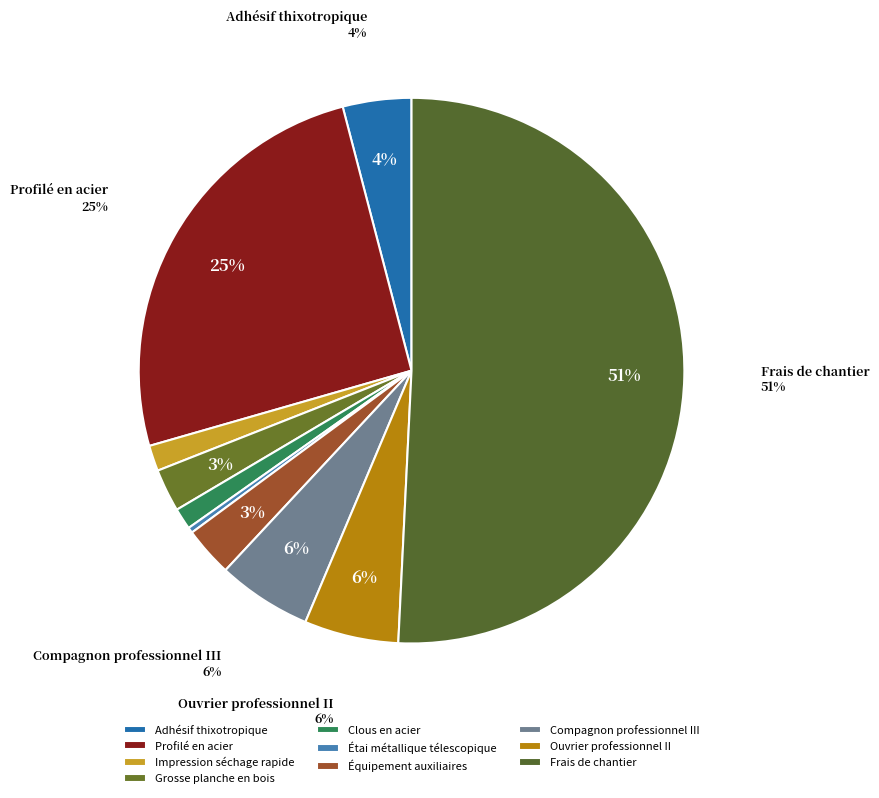

Does Clous en acier represent more than half of the total?

No